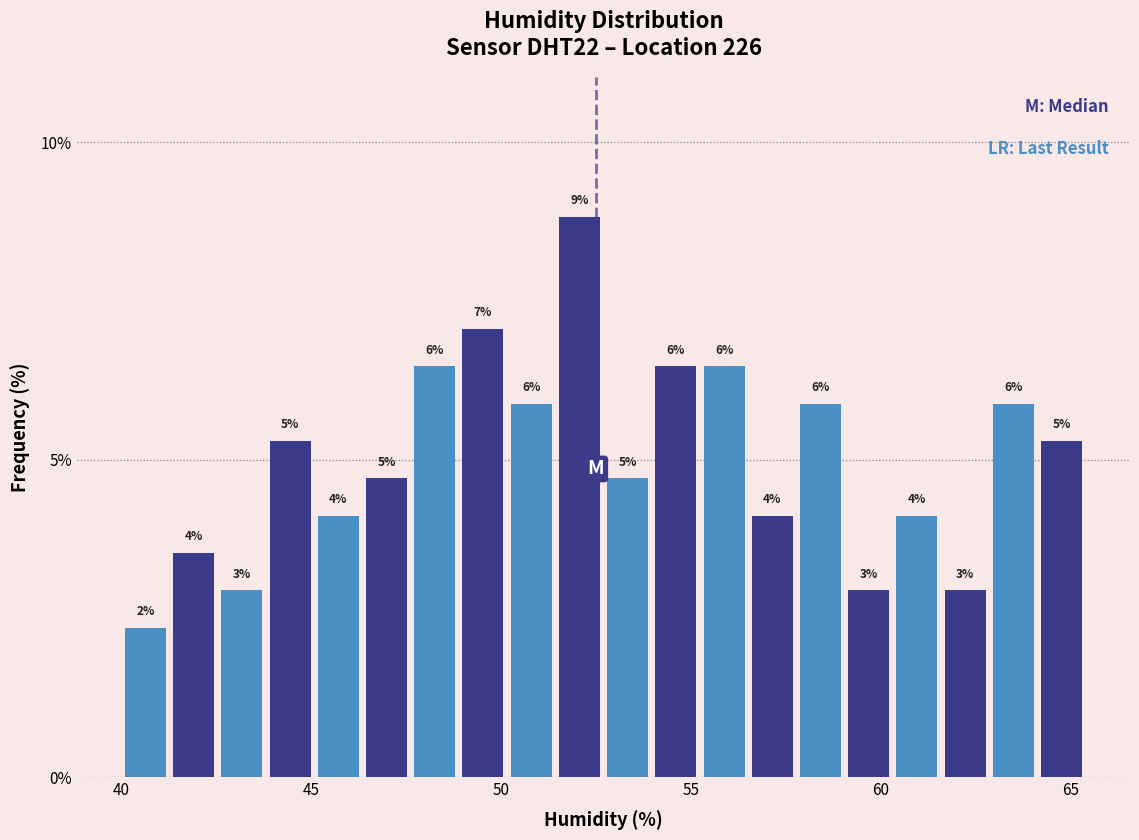

Around what value on the x-axis is the tallest bar? Give the approximate position of its centre, as read against the axis.

52.0